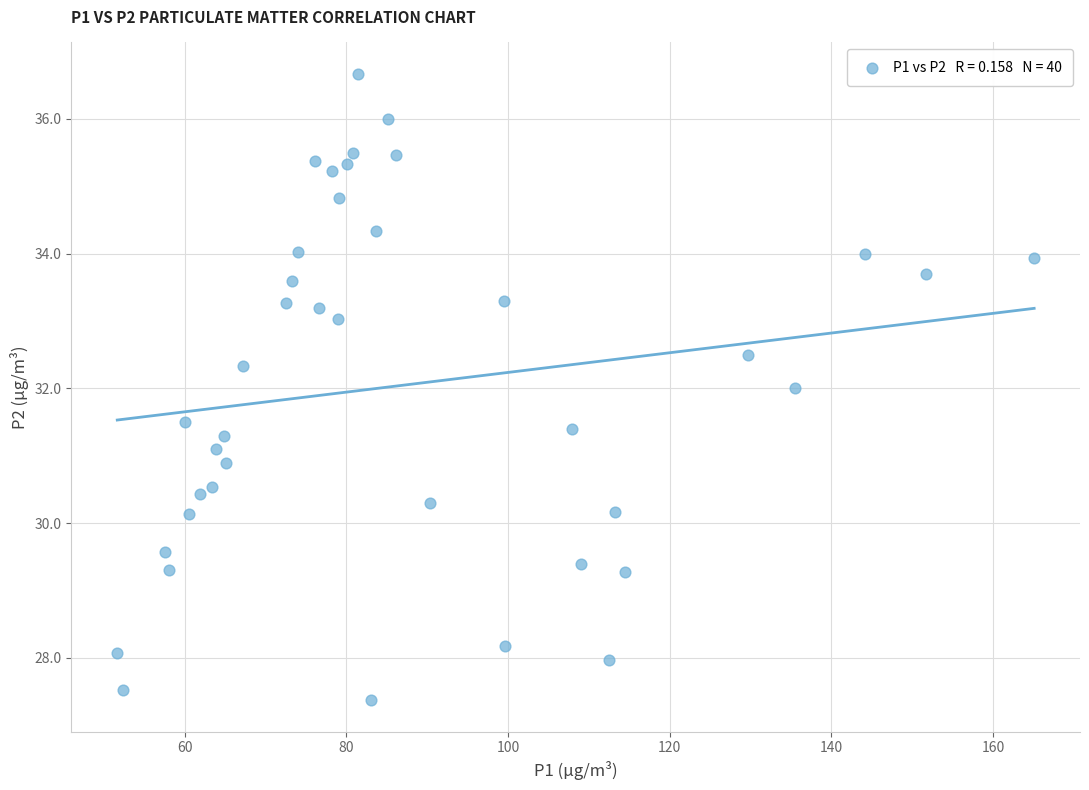

What is the range of X values (max minus min)?

113.4